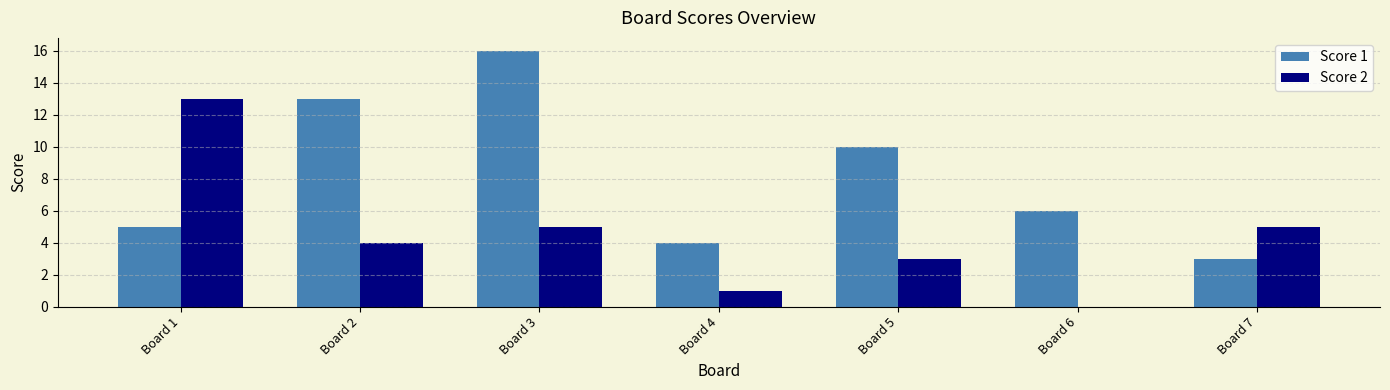

Is it true that Score 2 equals 4 at Board 2?

True